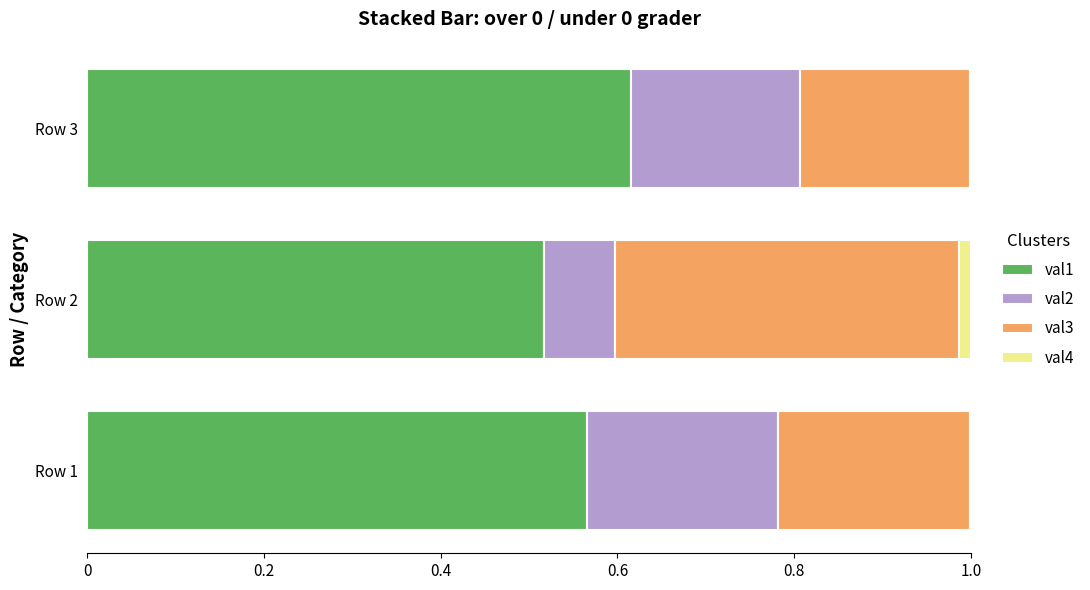

The value of val1 at Row 1 is 0.2. True or false?

False